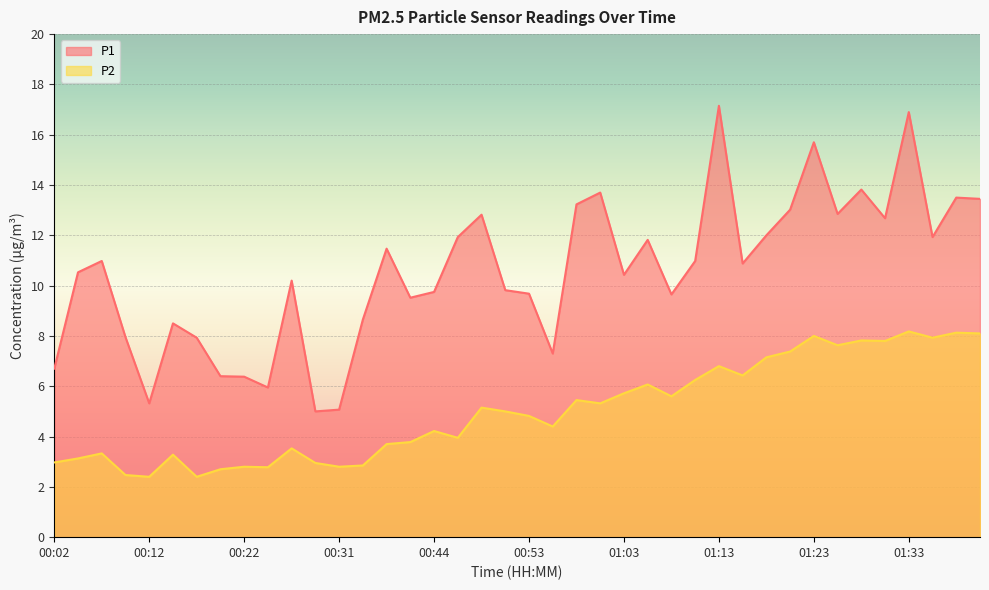

Is the value of P2 at 00:34 greater than the value of P1 at 00:34?

No